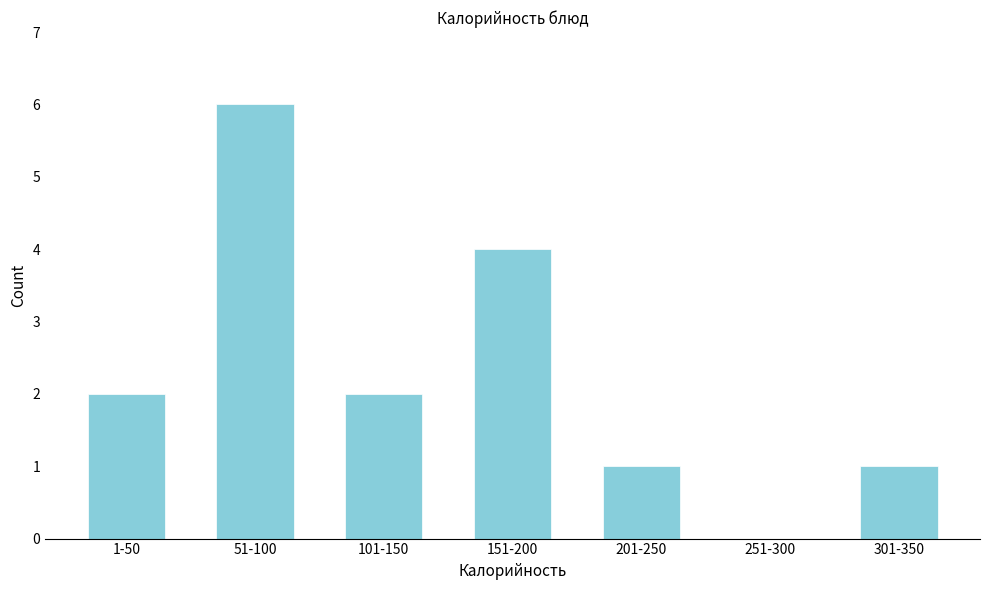

What is the sum of the values at 51-100 and 101-150?

8